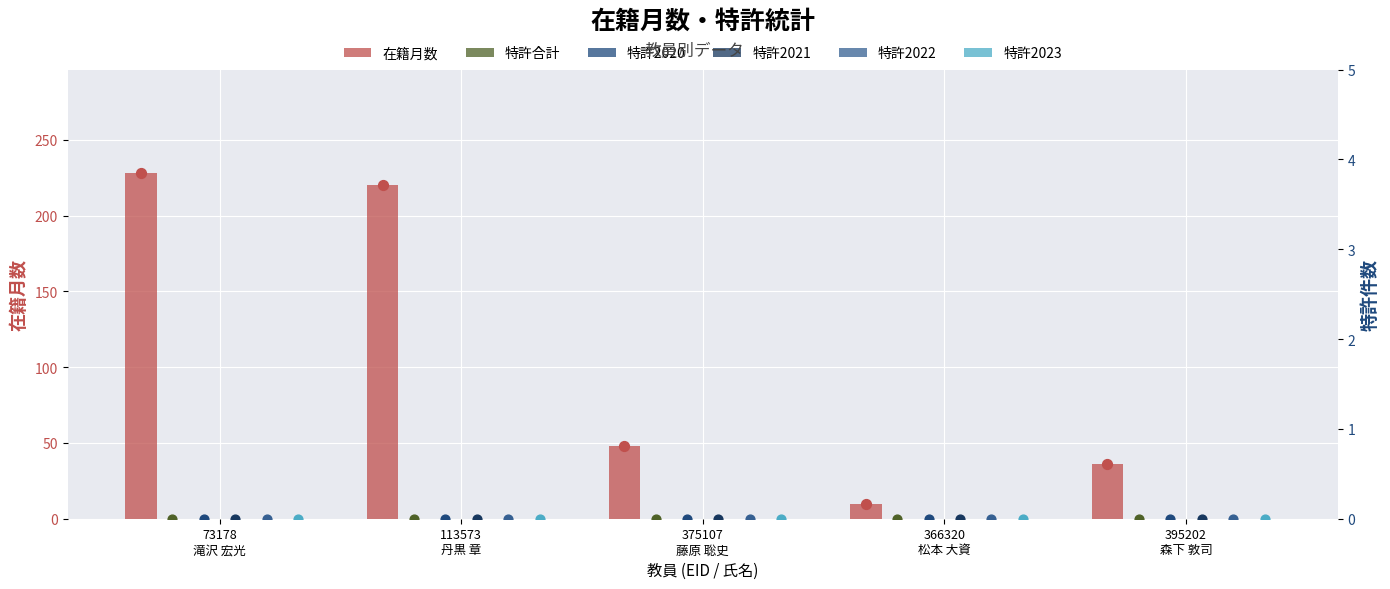

Which series has the largest Y range (max minus min)?

在籍月数